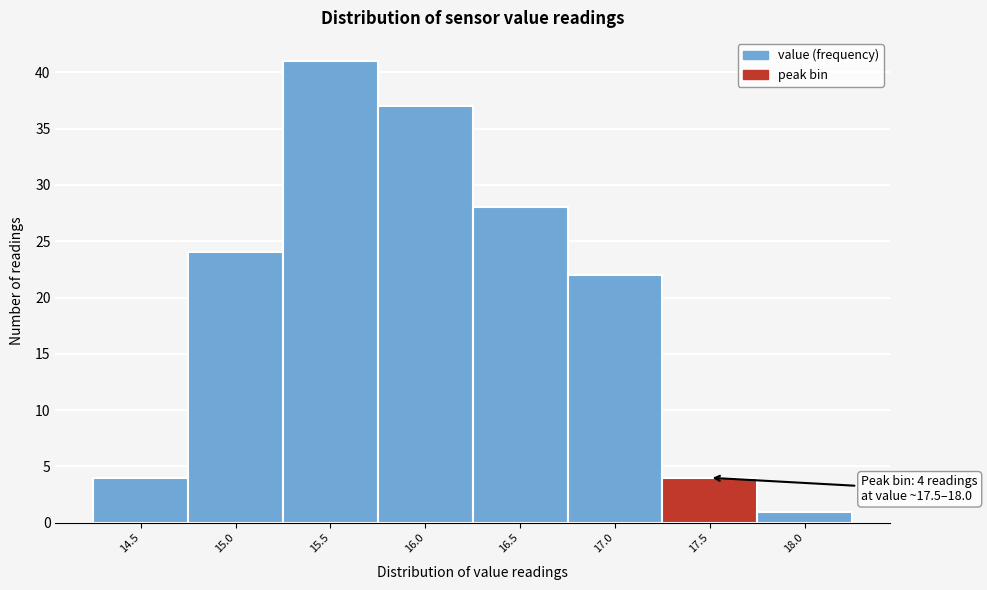

Reading left to right, extract all data points from this chart.

14.5=4	15.0=24	15.5=41	16.0=37	16.5=28	17.0=22	17.5=4	18.0=1